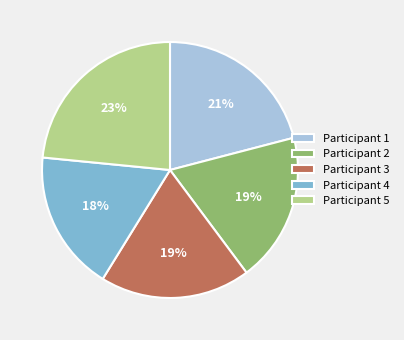

To the nearest percent, what portion does Participant 3 represent?

19%